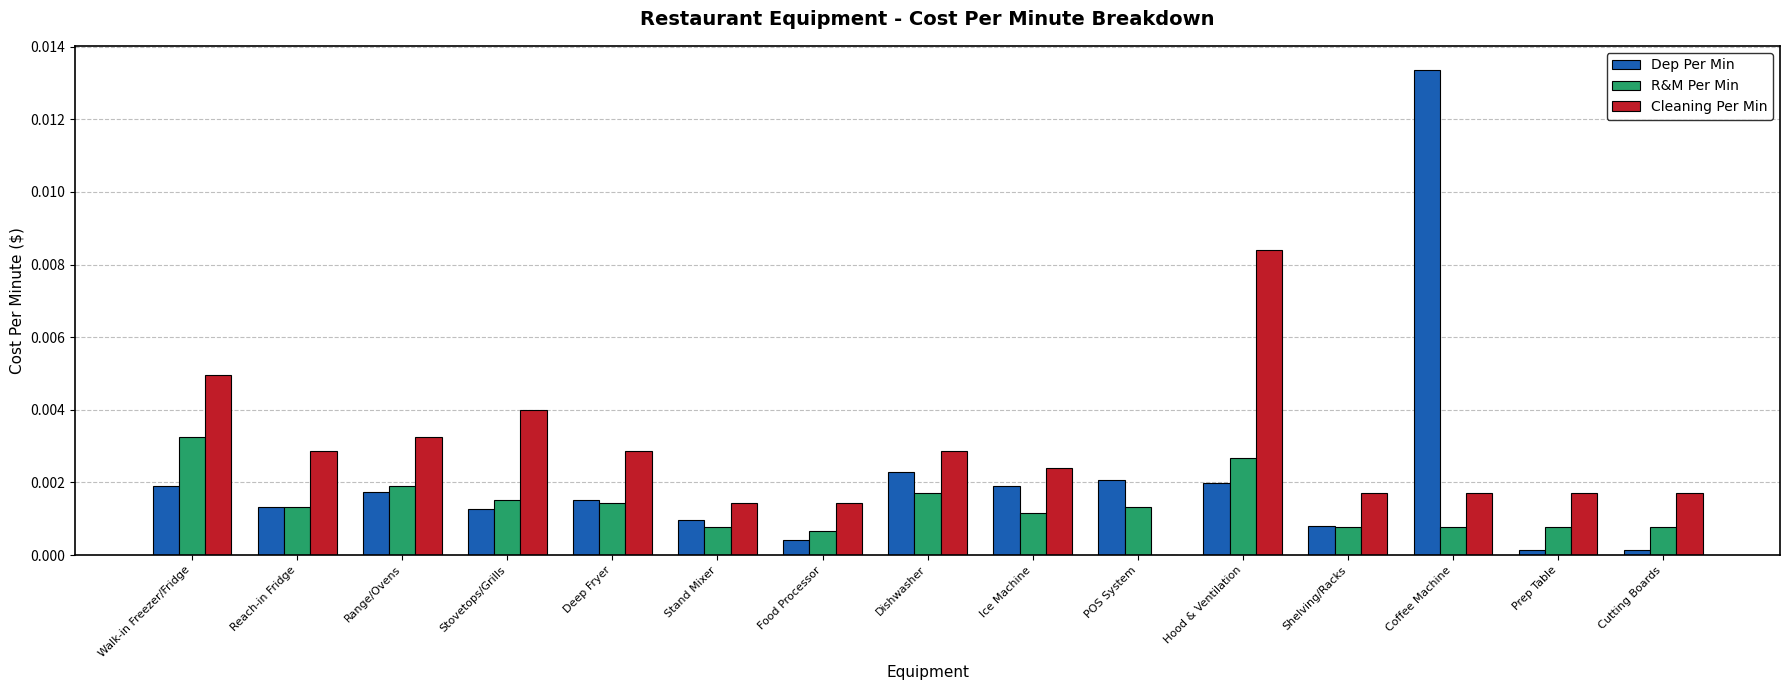

Between Range/Ovens and Food Processor, which series saw the biggest shift?

Cleaning Per Min